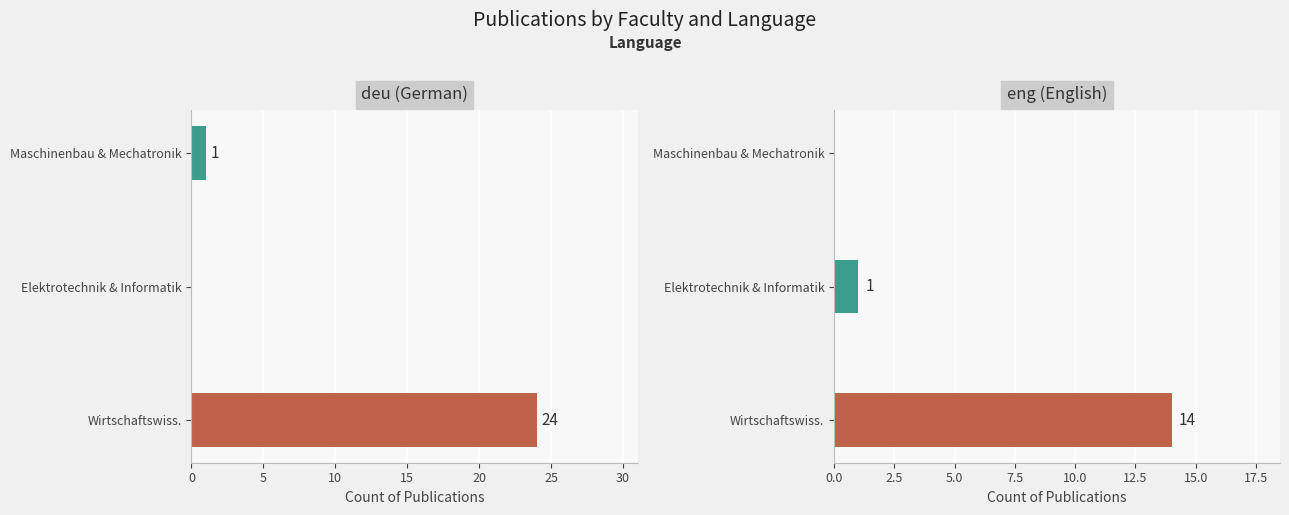

Is it true that eng (English) equals 1 at Elektrotechnik & Informatik?

True